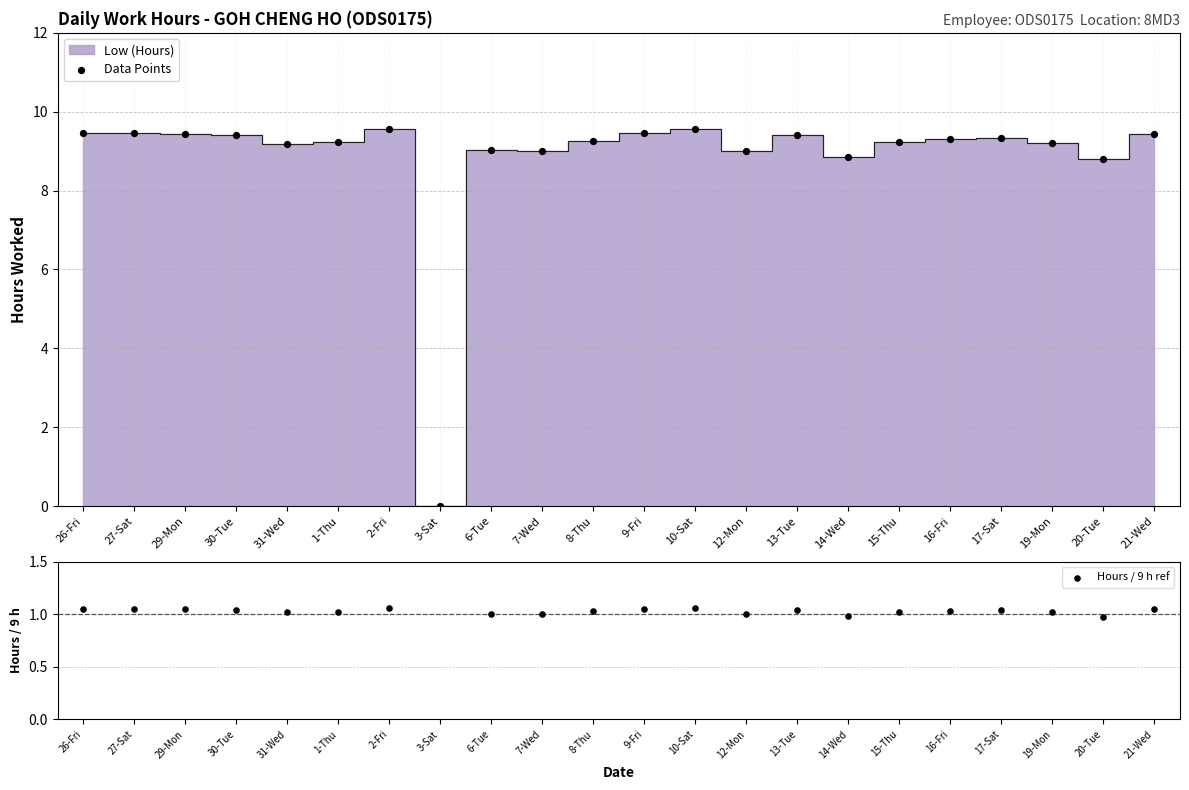

Which series contains the lowest Y value?

Data Points